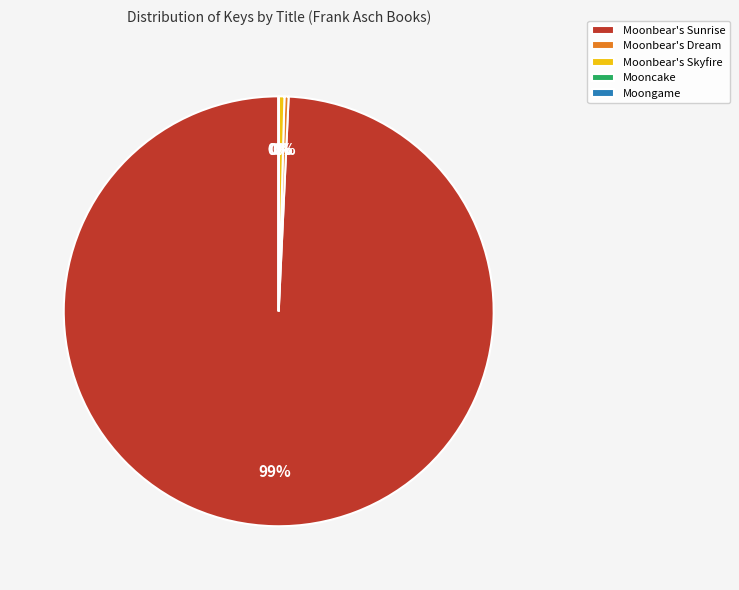

Is the sum of Moonbear's Skyfire and Moonbear's Dream greater than half?

No